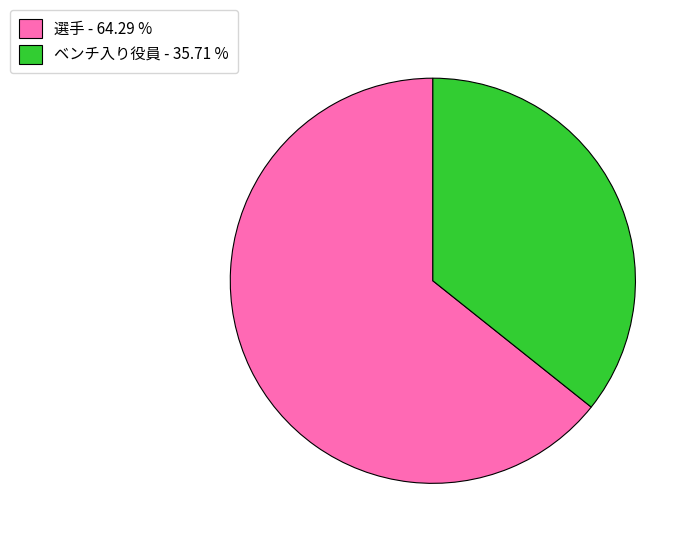

Which slice is the largest?

選手